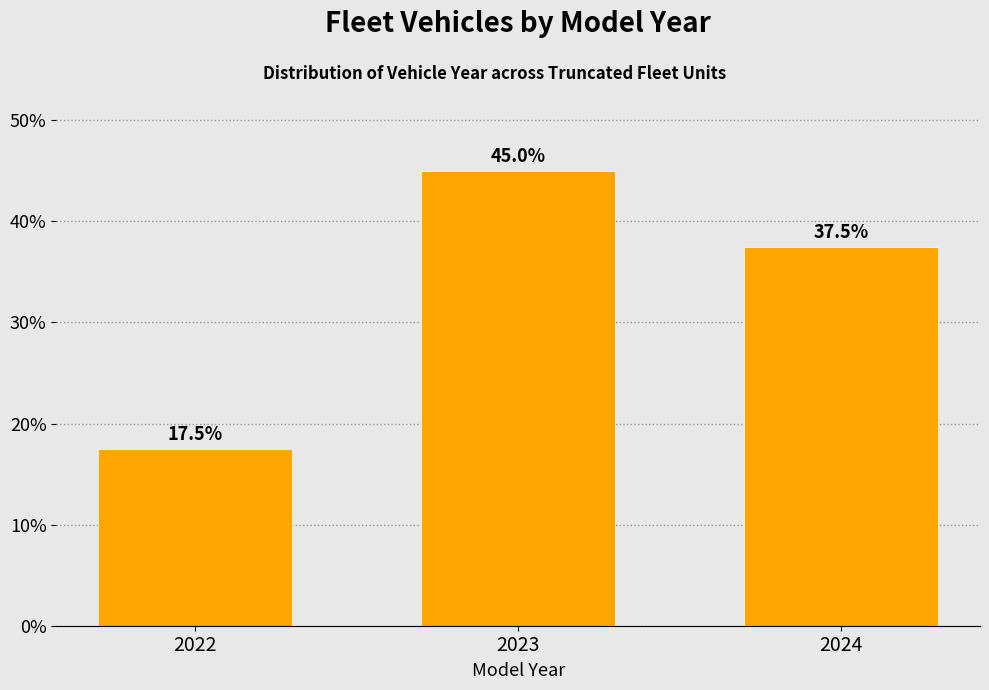

Reading left to right, extract all data points from this chart.

17.5	45.0	37.5